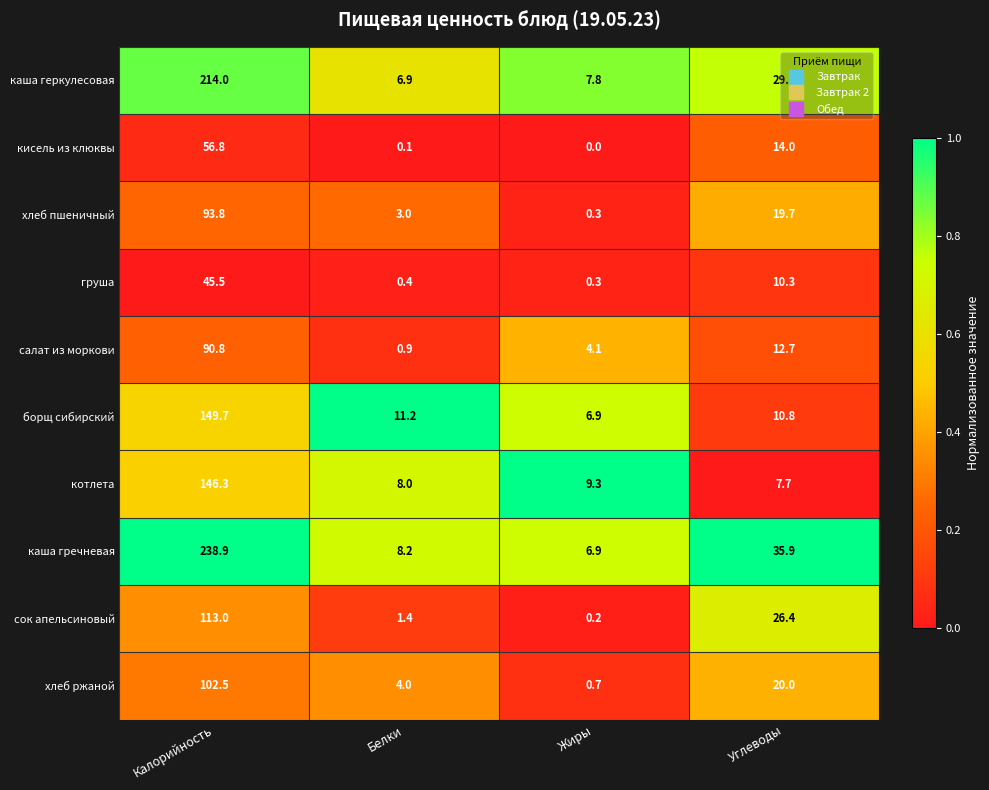

What is the approximate value of сок апельсиновый at Калорийность?

113.0